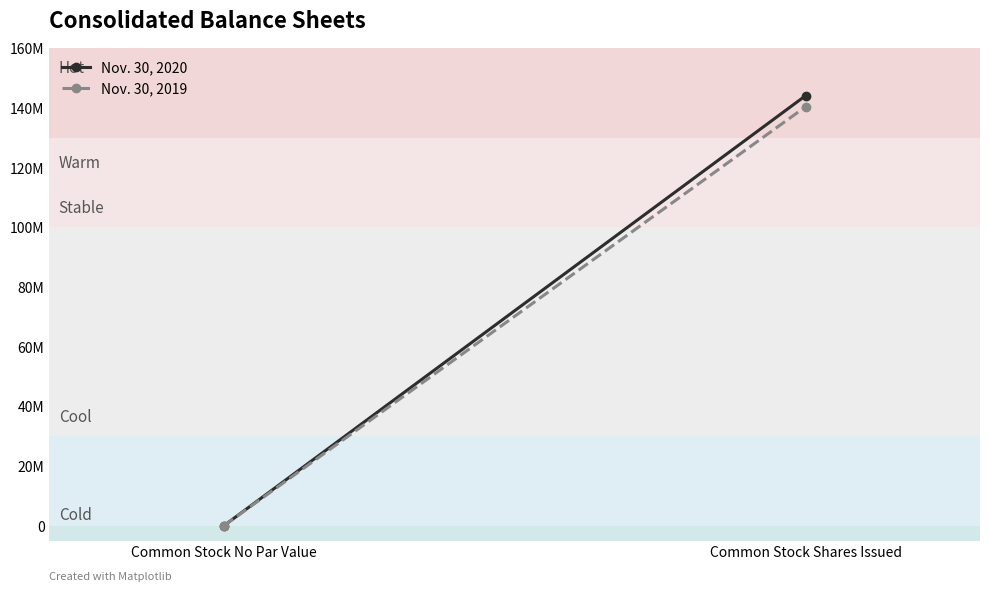

What are all the series names shown in the legend?

Nov. 30, 2020, Nov. 30, 2019